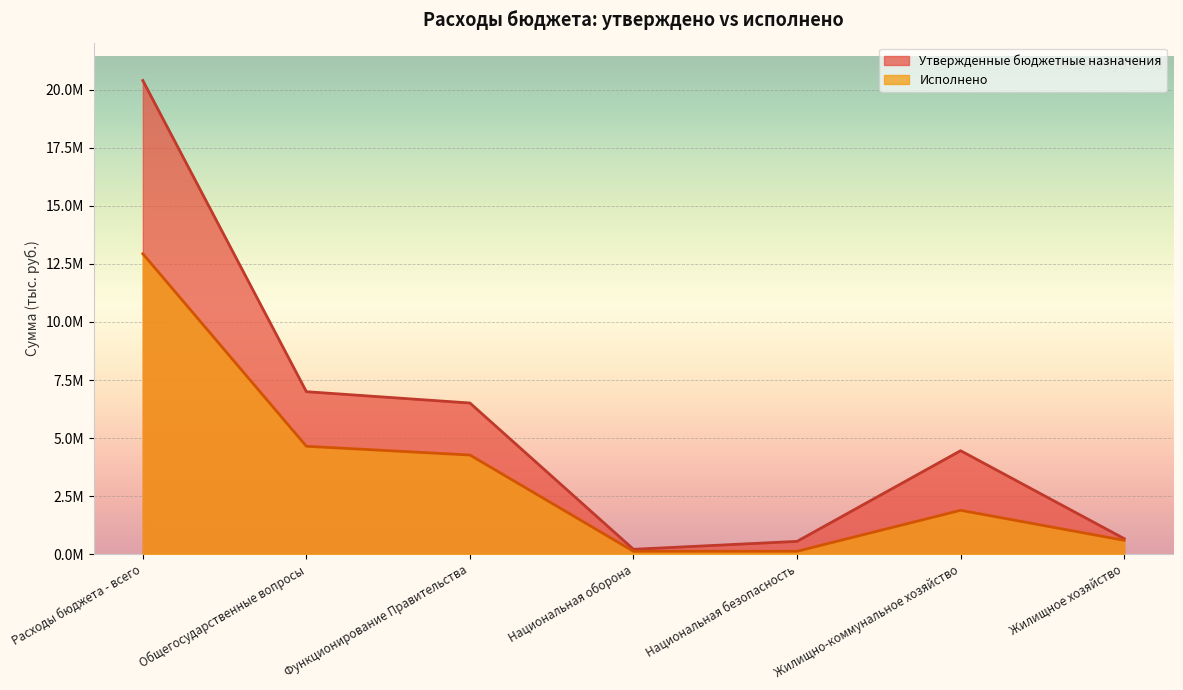

Where is Исполнено (консол.) nearest to the value 6529979?

Общегосударственные вопросы